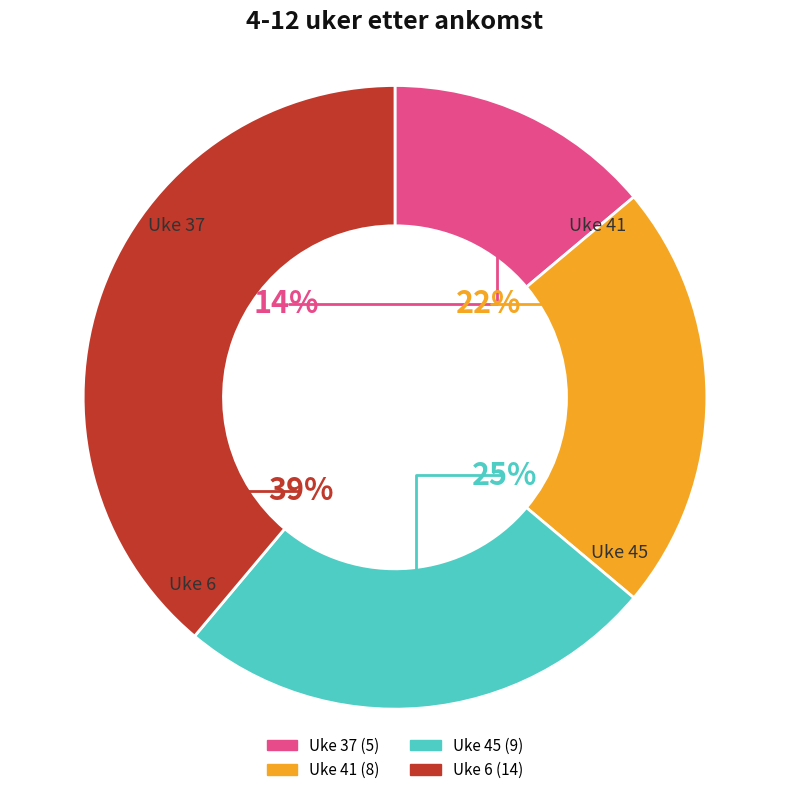

How many slices are in this pie chart?

4